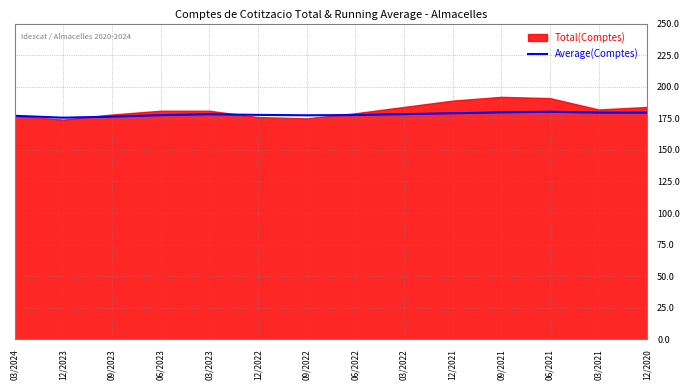

What is the highest value of the Average(Comptes) series?

180.2